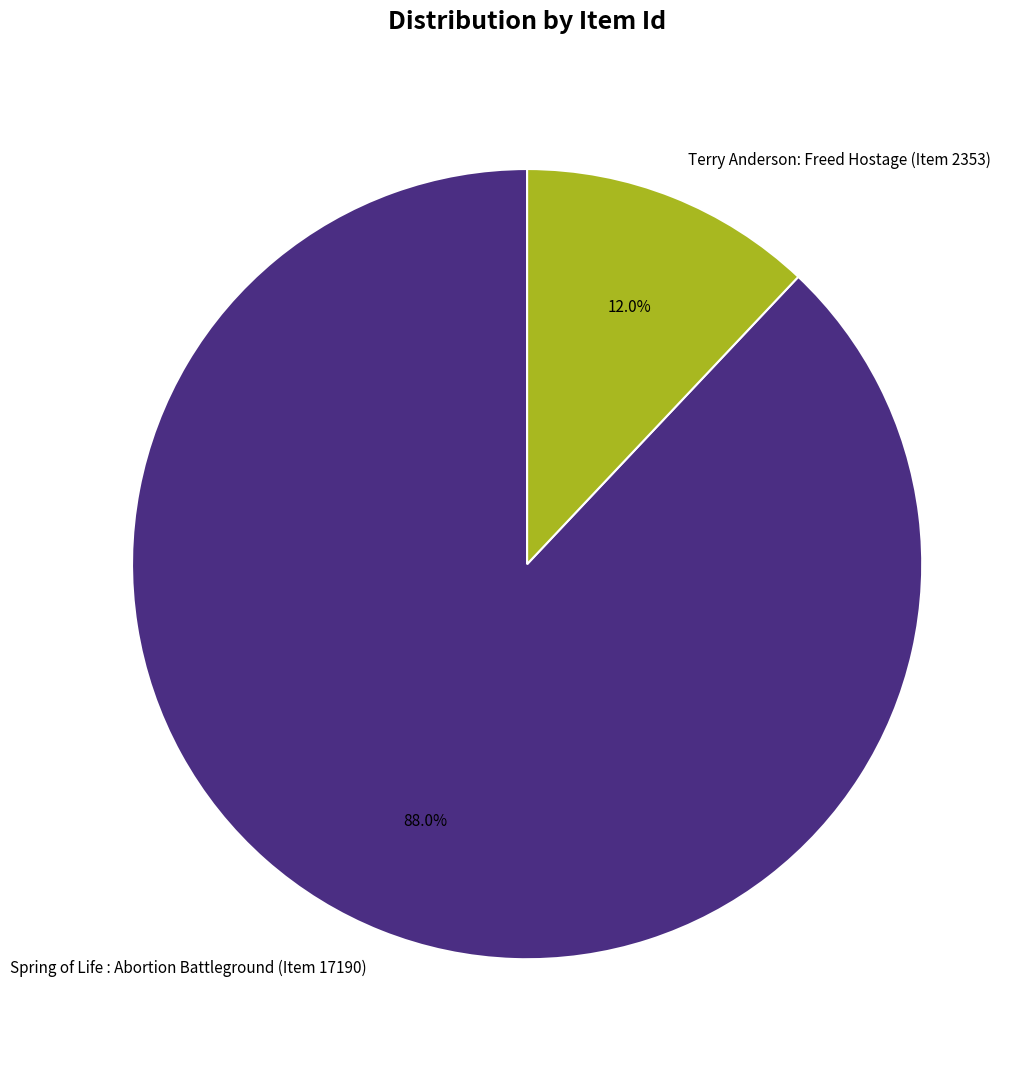

To the nearest percent, what is the difference between the largest and smallest slice percentages?

76%